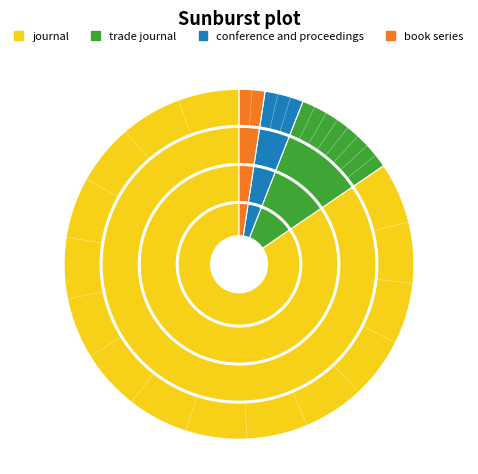

What is the change in value from journal to trade journal?

-63